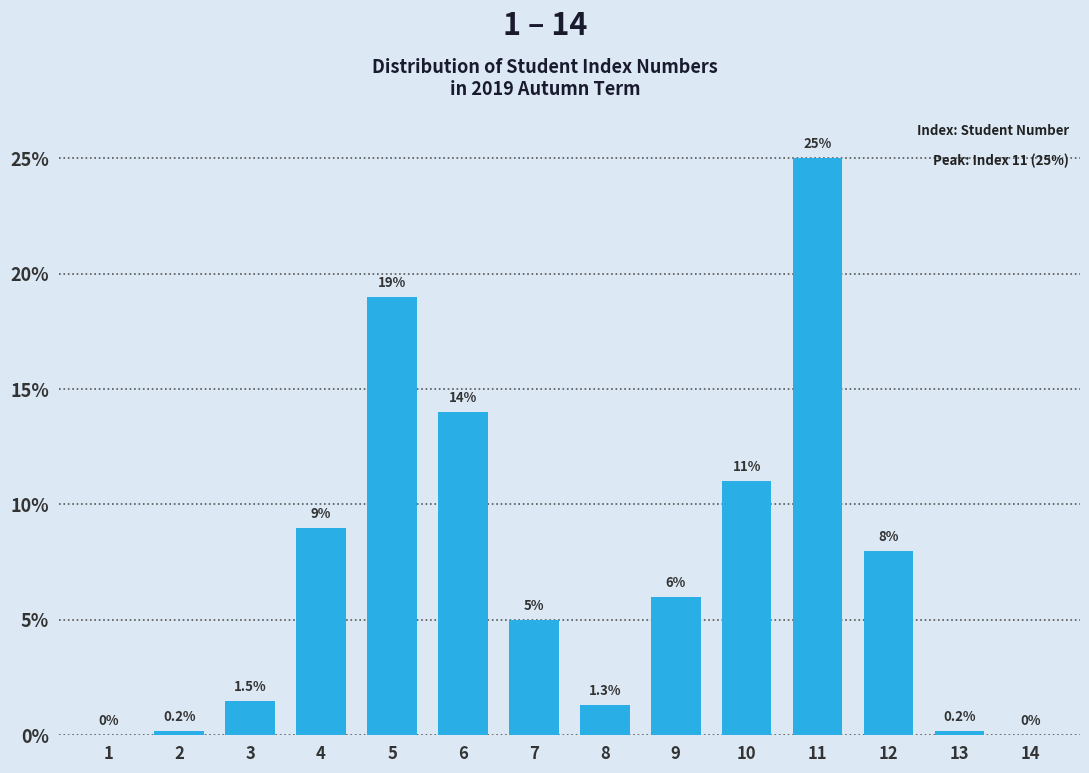

Reading left to right, what are all the values shown in this chart?

1=0.0	2=0.2	3=1.5	4=9.0	5=19.0	6=14.0	7=5.0	8=1.3	9=6.0	10=11.0	11=25.0	12=8.0	13=0.2	14=0.0